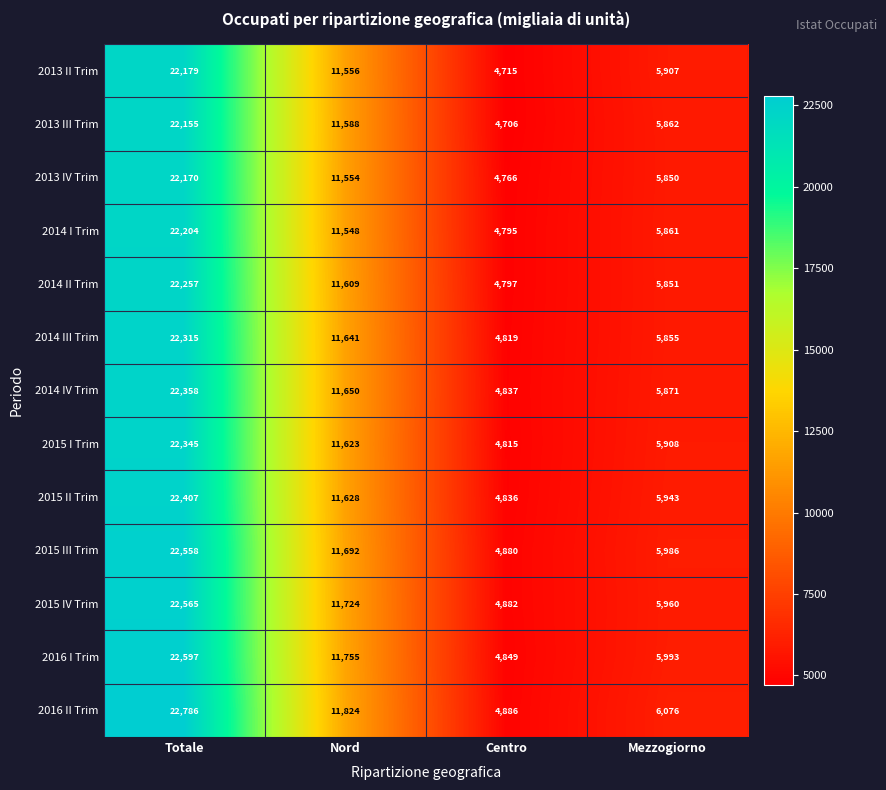

Which series changed the most between Nord and Centro?

2016 II Trim